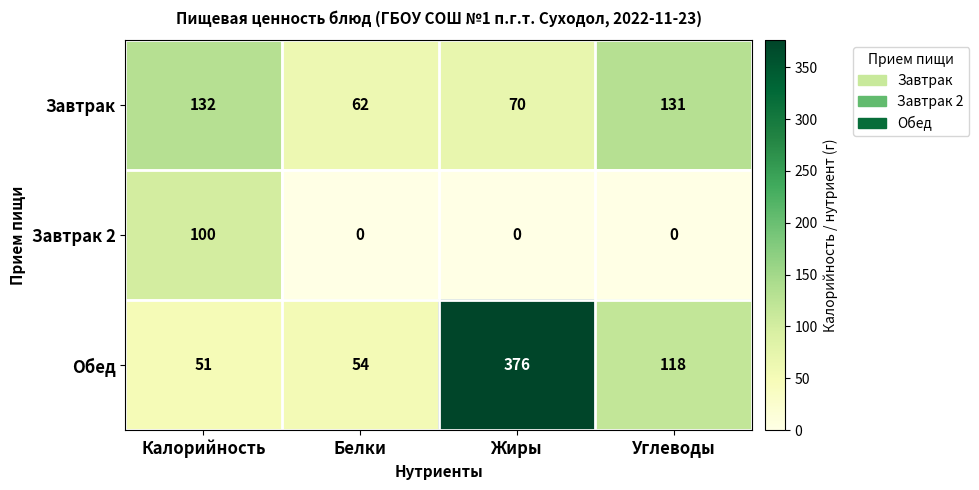

List the series in order of their peak value, lowest first.

Завтрак 2, Завтрак, Обед